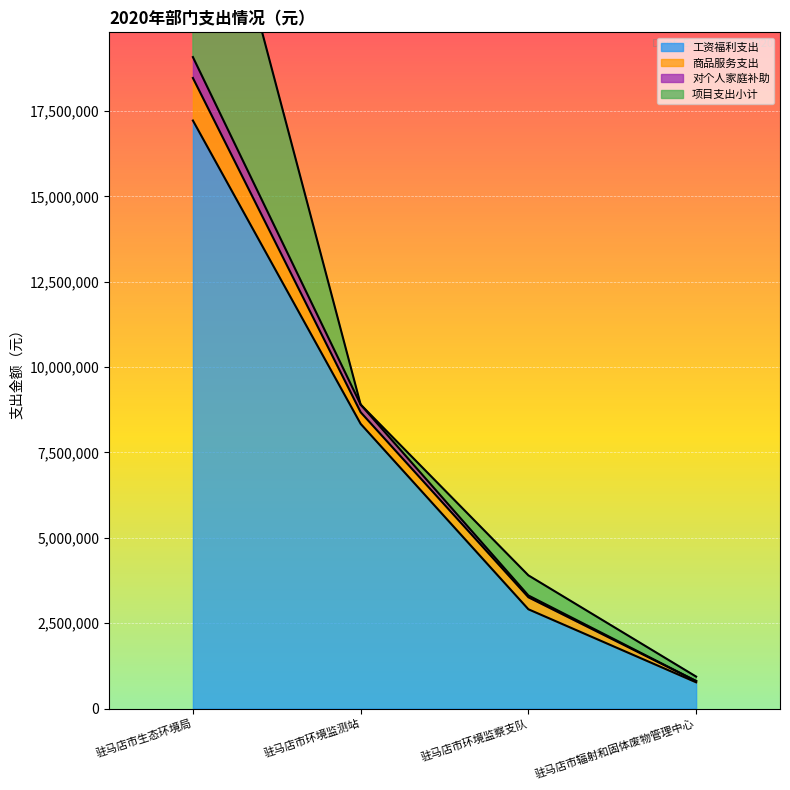

At which label does 工资福利支出 reach its minimum?

驻马店市辐射和固体废物管理中心